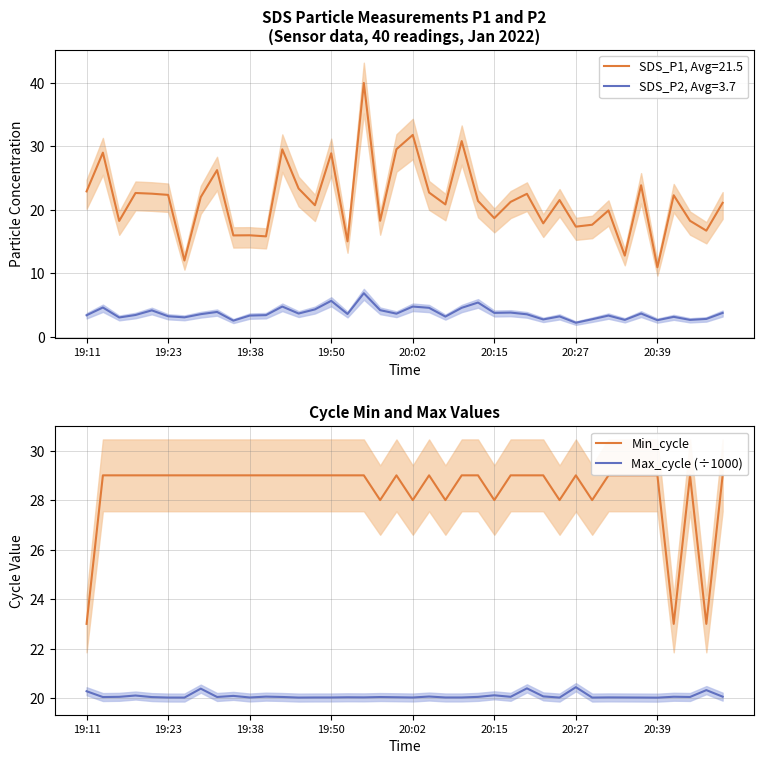

What is the value of the Max_cycle (÷1000) point at the 37th from the left?

20.1